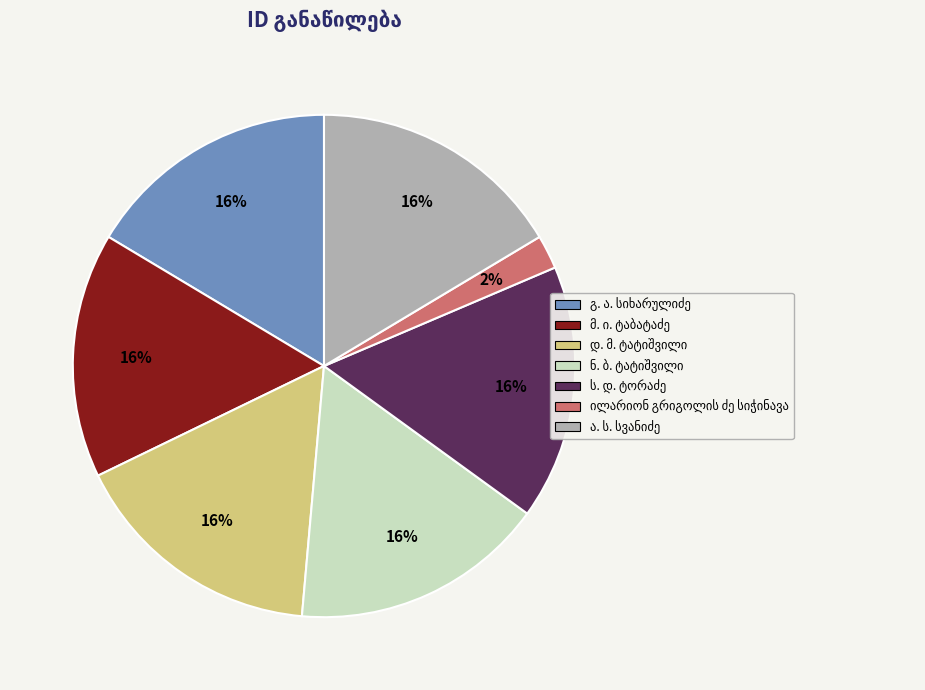

Does any single category account for the majority?

No